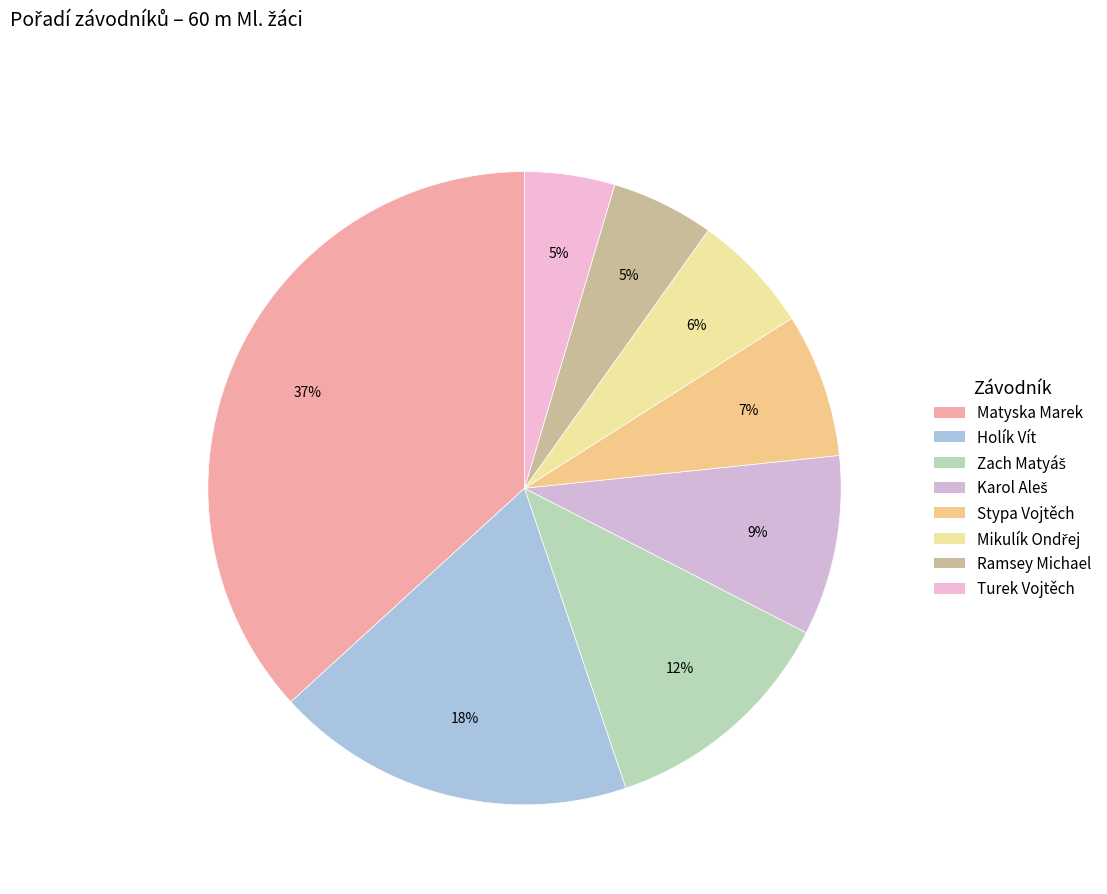

How many segments does this pie chart have?

8